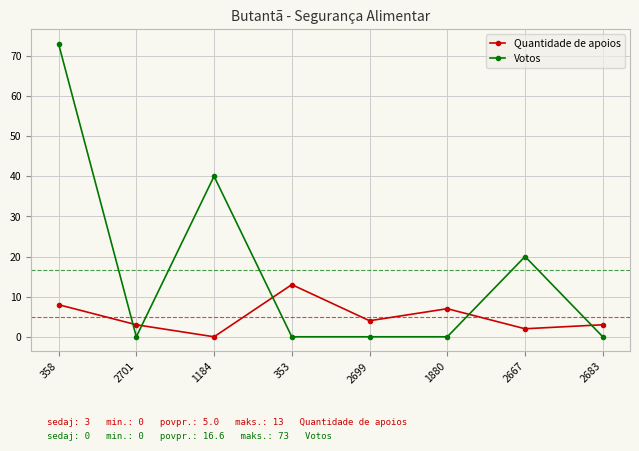

How many interior local peaks does the Quantidade de apoios series have?

2